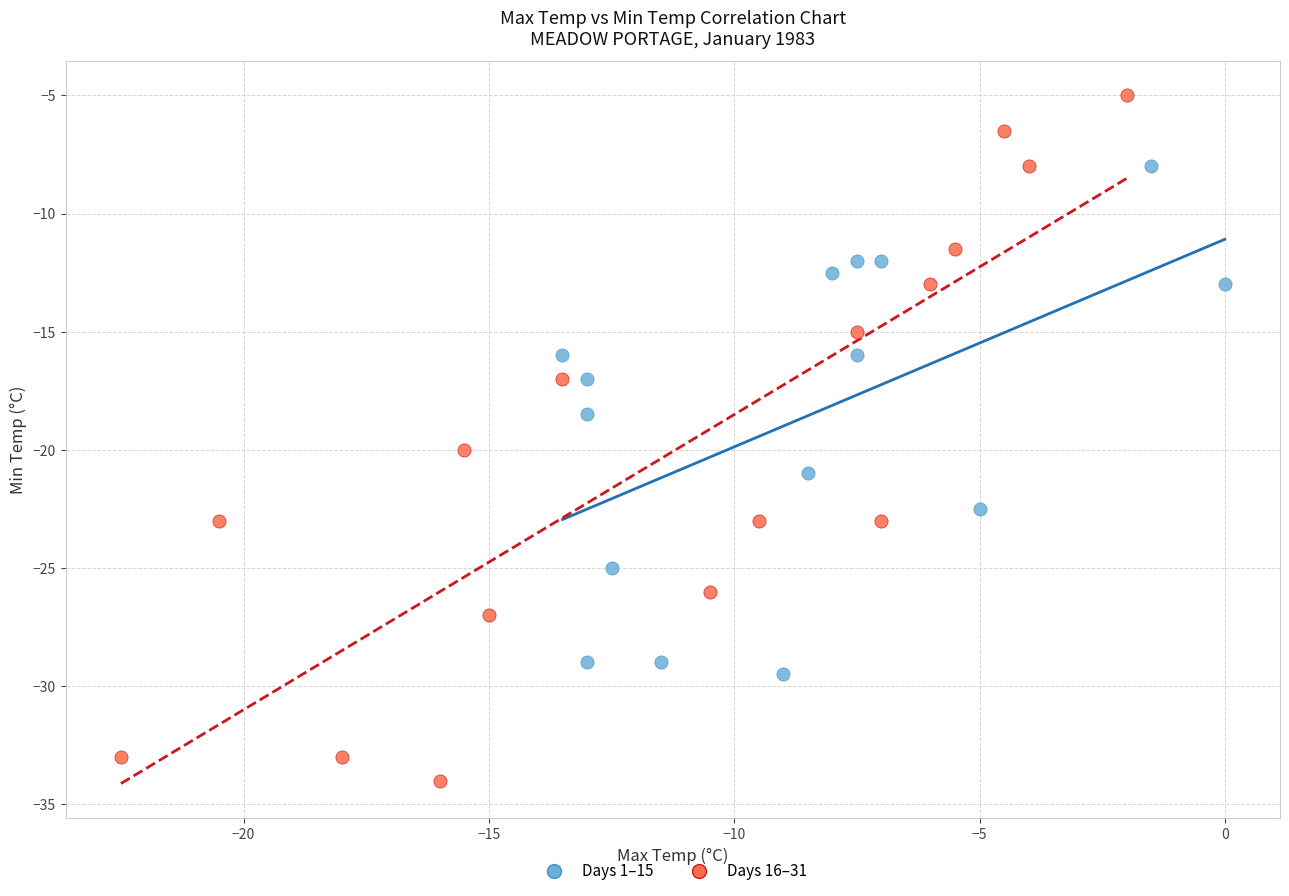

Which series contains the highest Y value?

Days 16–31